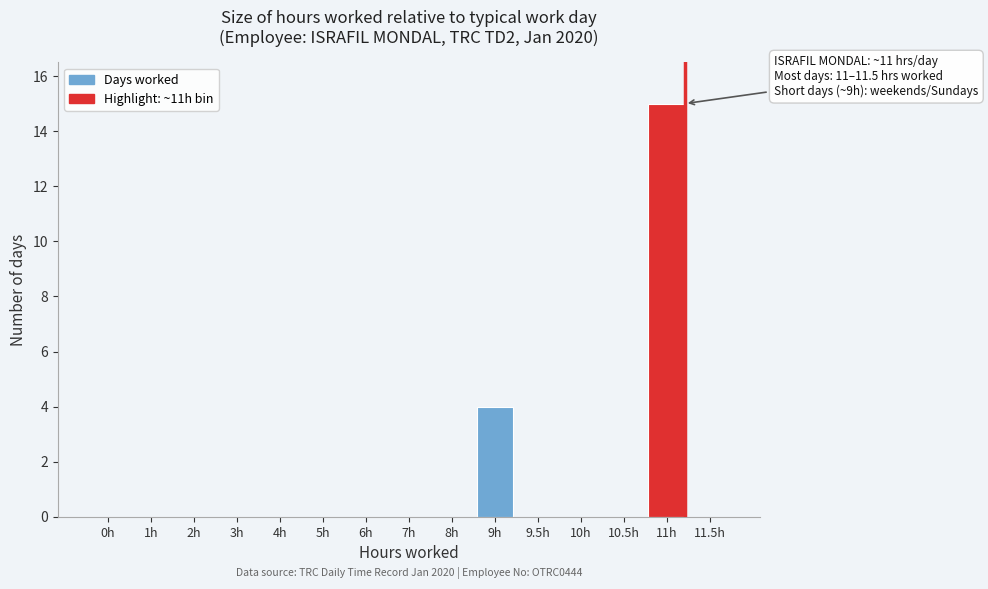

Reading left to right, what are all the values shown in this chart?

0h=0	1h=0	2h=0	3h=0	4h=0	5h=0	6h=0	7h=0	8h=0	9h=4	9.5h=0	10h=0	10.5h=0	11h=15	11.5h=0